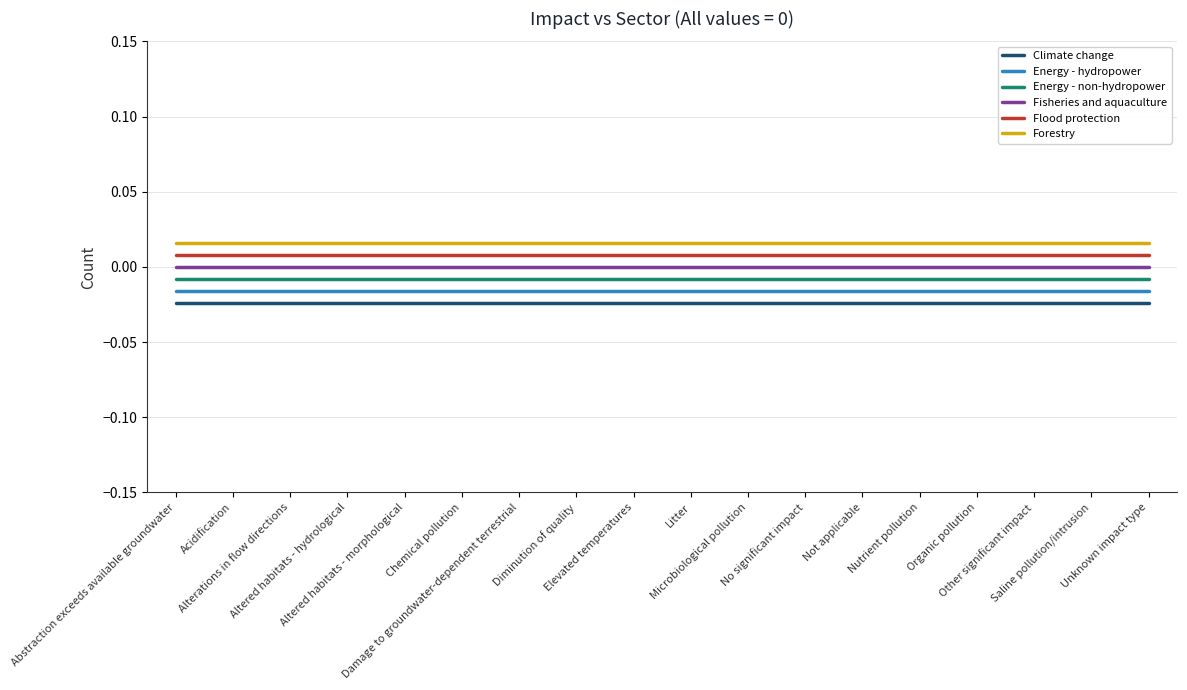

How many lines are shown in the chart?

6